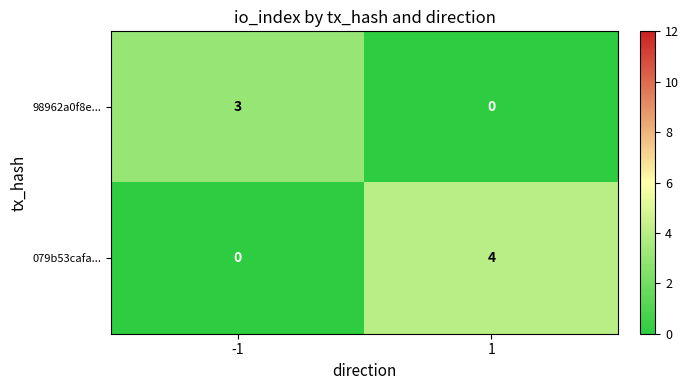

Which series changed the most between -1 and 1?

079b53cafa...